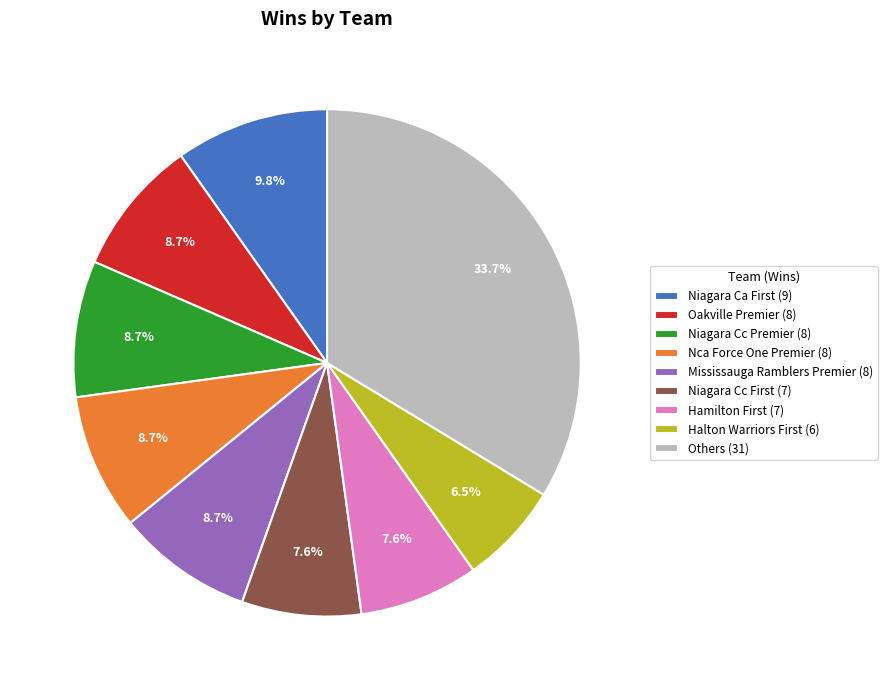

Which slice is the smallest?

Halton Warriors First (6)